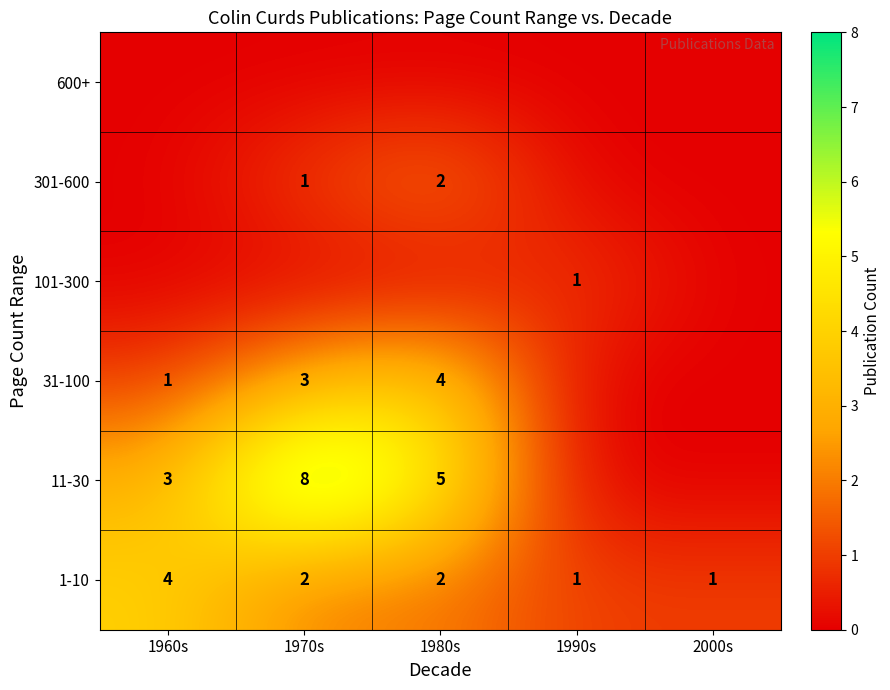

What is the difference between the second highest and second lowest values in the 1-10 series?

1